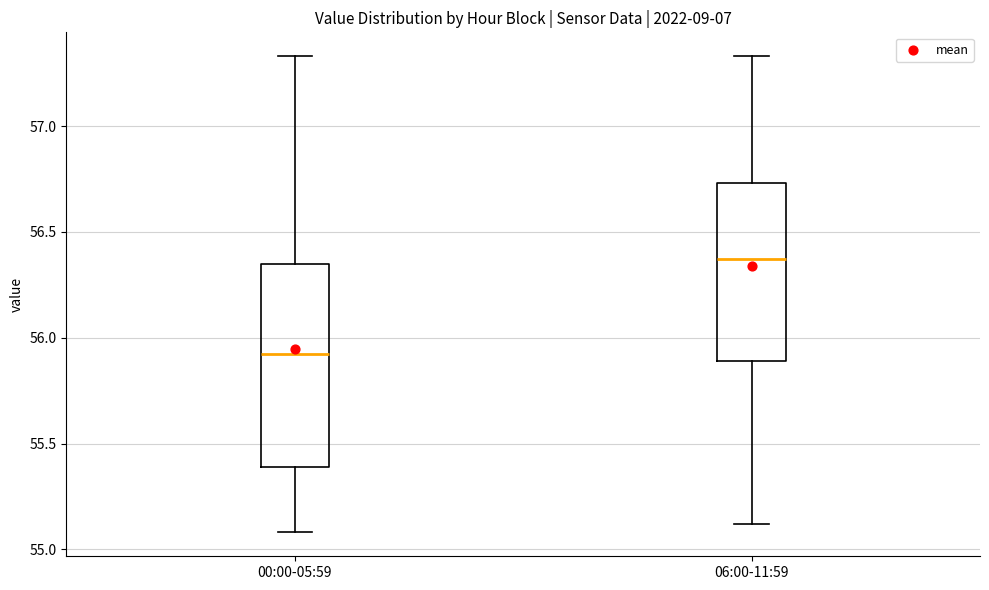

Which box is the tallest, from its lower edge to its upper edge?

00:00-05:59